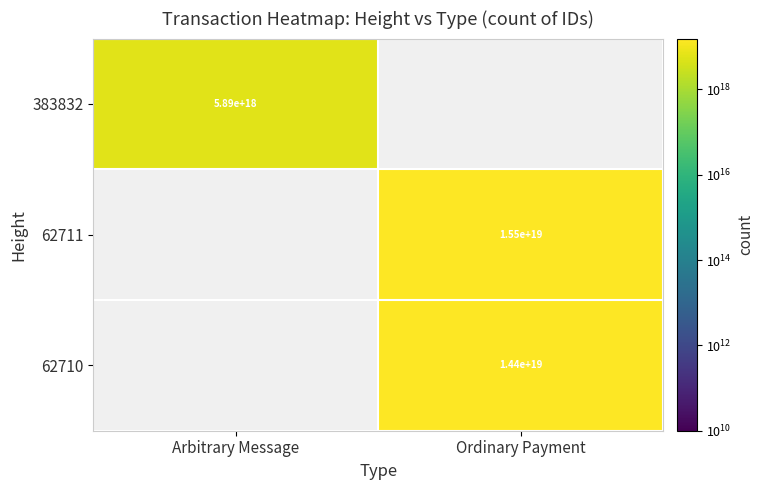

The value of 62710 at Ordinary Payment is 7080094255408303104. True or false?

False